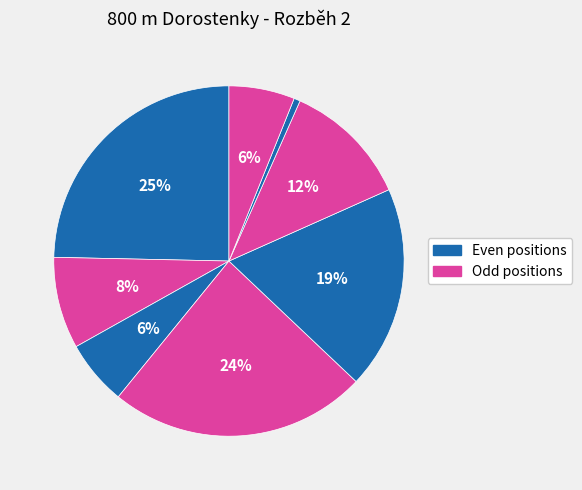

Is there any slice that represents more than half of the pie?

No